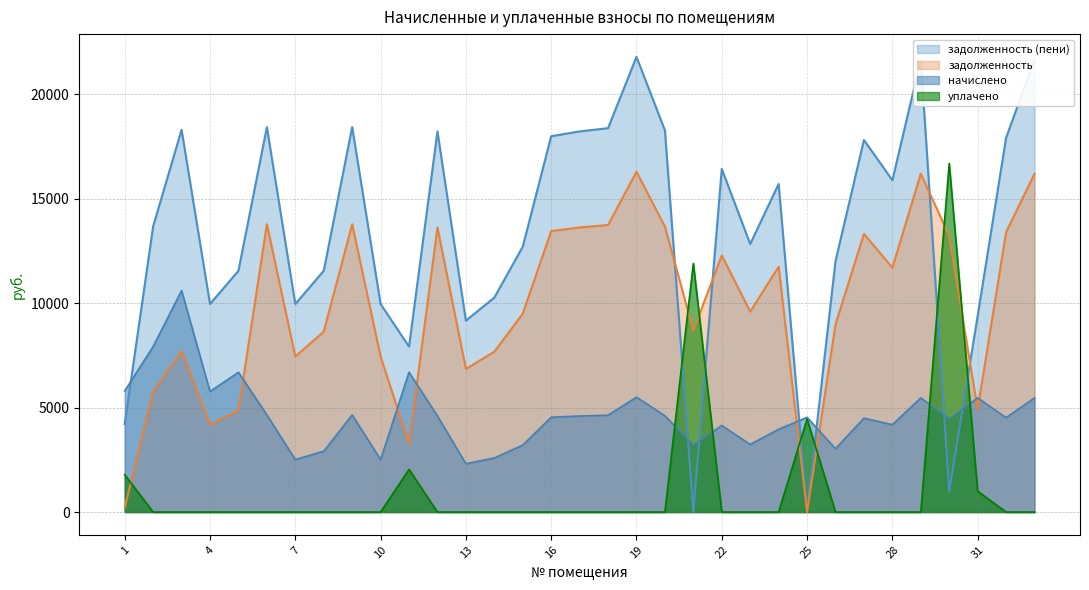

In начислено, how many points are lower than both neighbors (excluding endpoints)?

10